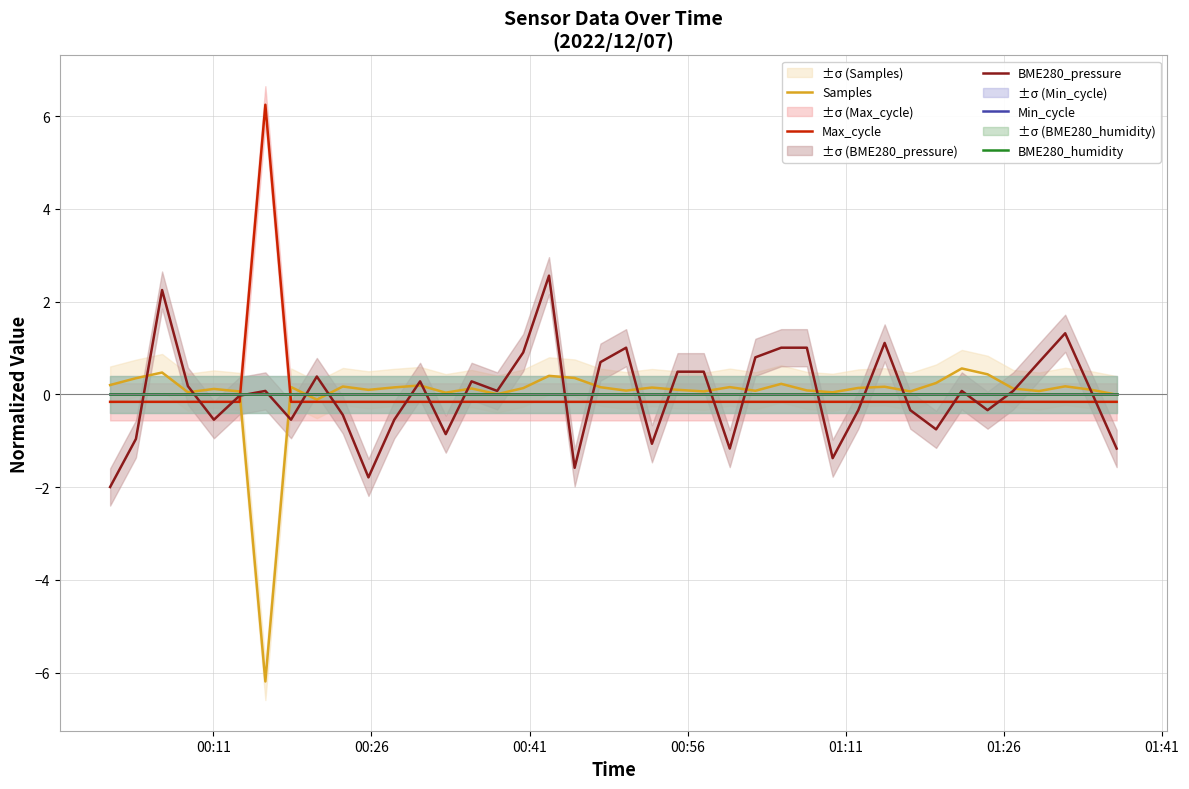

Which series has the largest range (max minus min)?

Samples